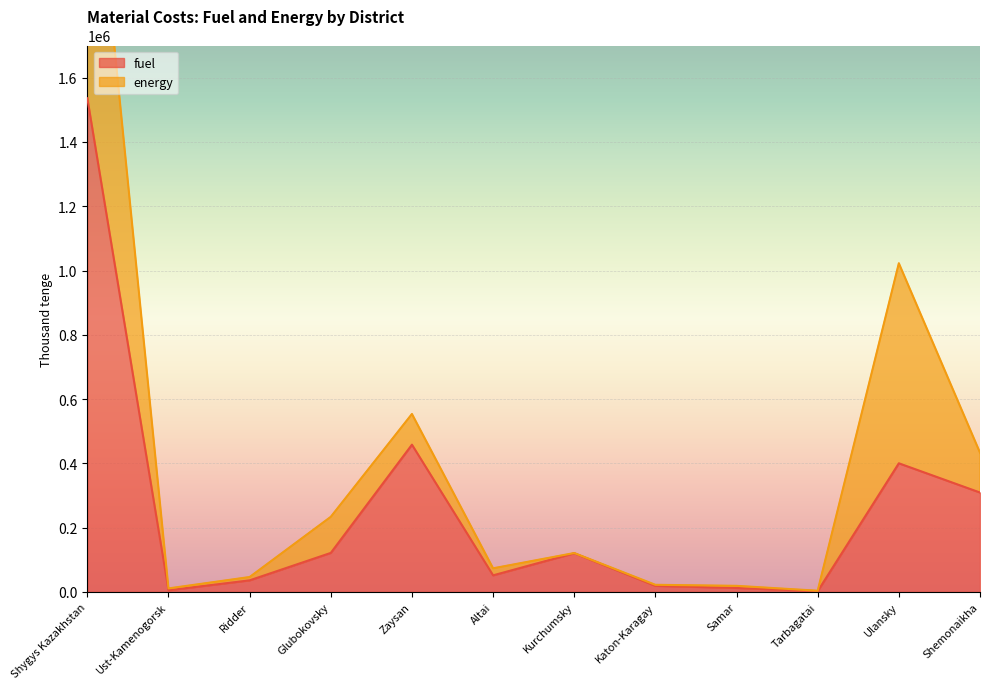

List the labels in order of value, smallest first.

Tarbagatai, Ust-Kamenogorsk, Samar, Katon-Karagay, Ridder, Altai, Kurchumsky, Glubokovsky, Shemonaikha, Ulansky, Zaysan, Shygys Kazakhstan